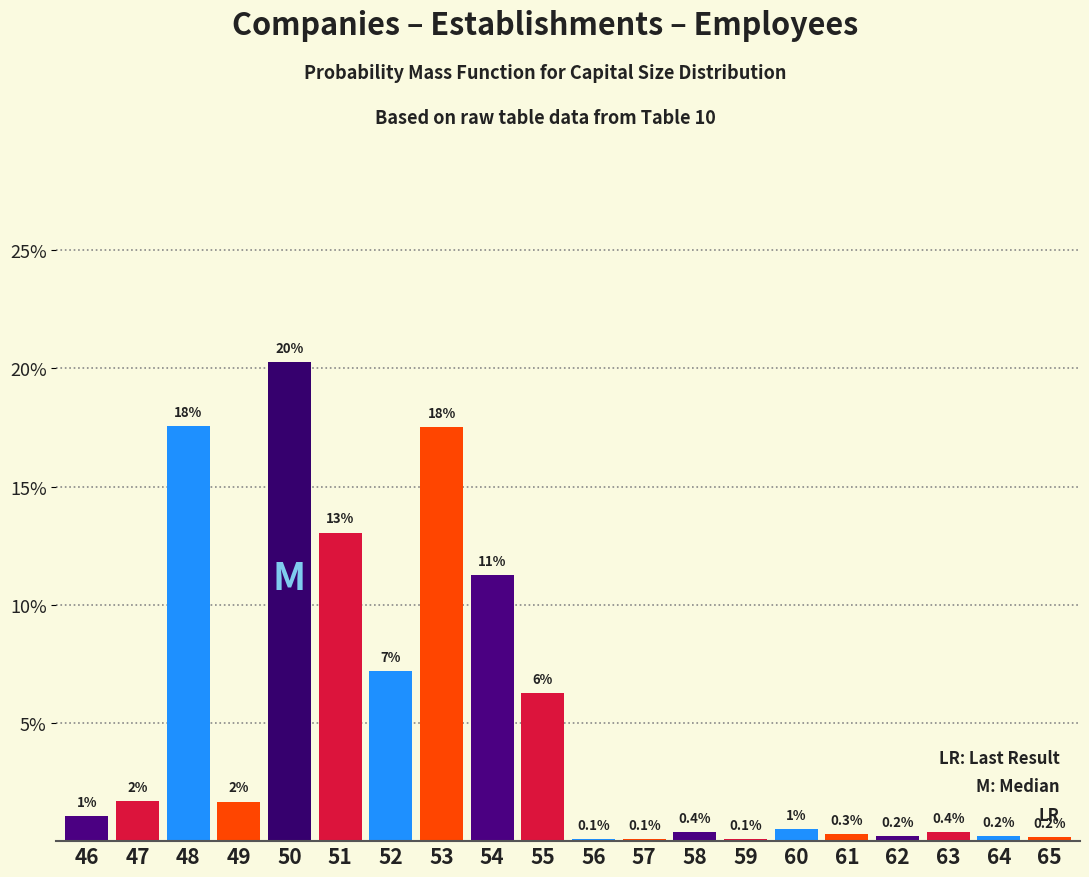

True or false: the data shows 4.7 at 52.

False